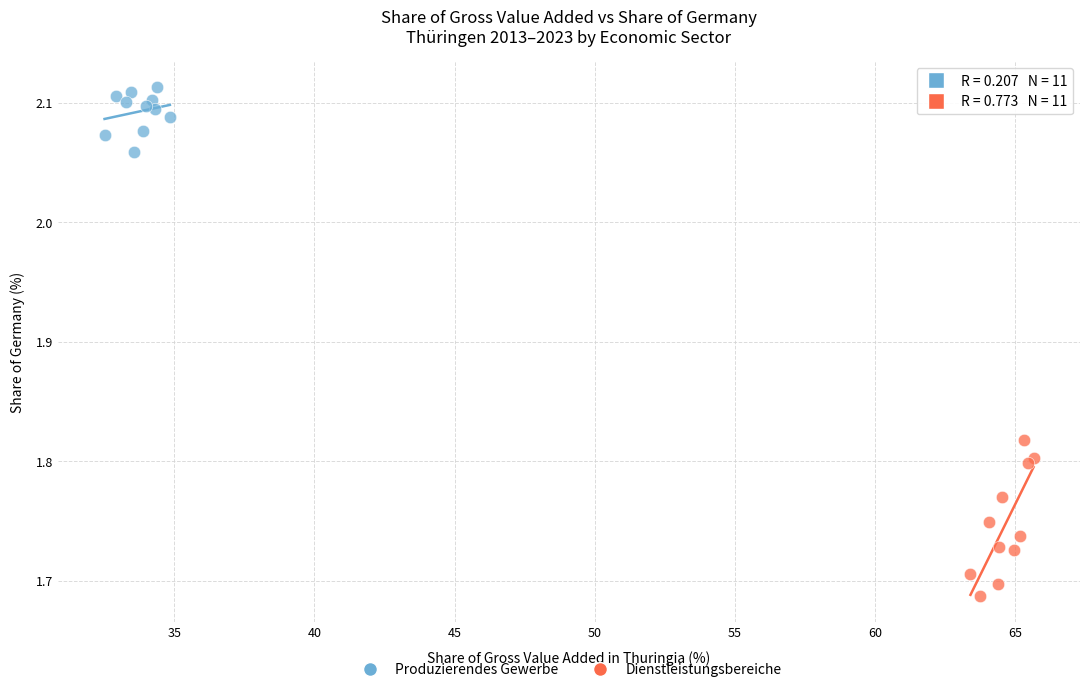

Which series has the largest Y range (max minus min)?

Dienstleistungsbereiche